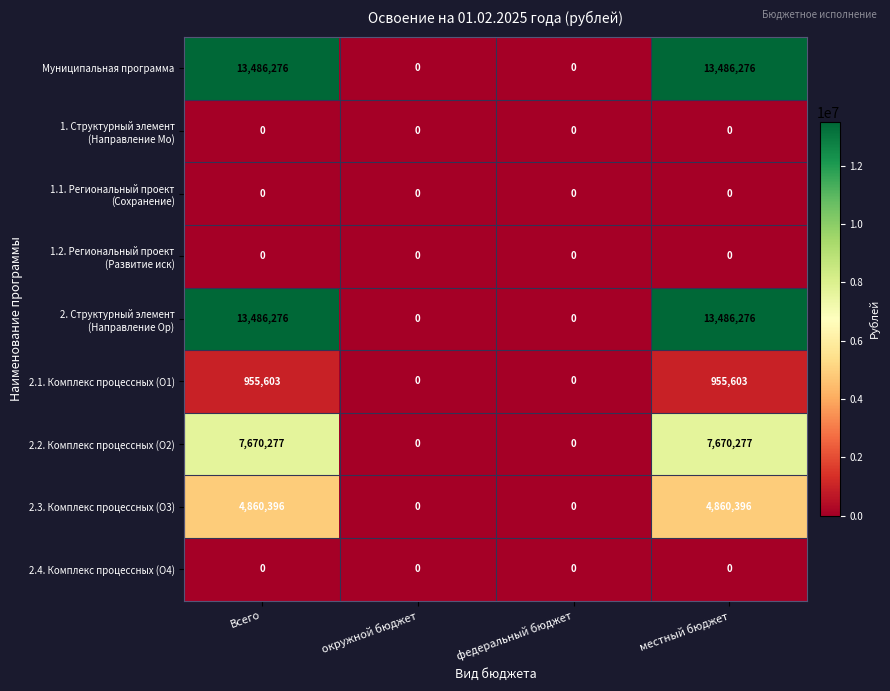

Read the 2.2. Комплекс процессных (О2) value at местный бюджет, to the nearest 50.

7670300